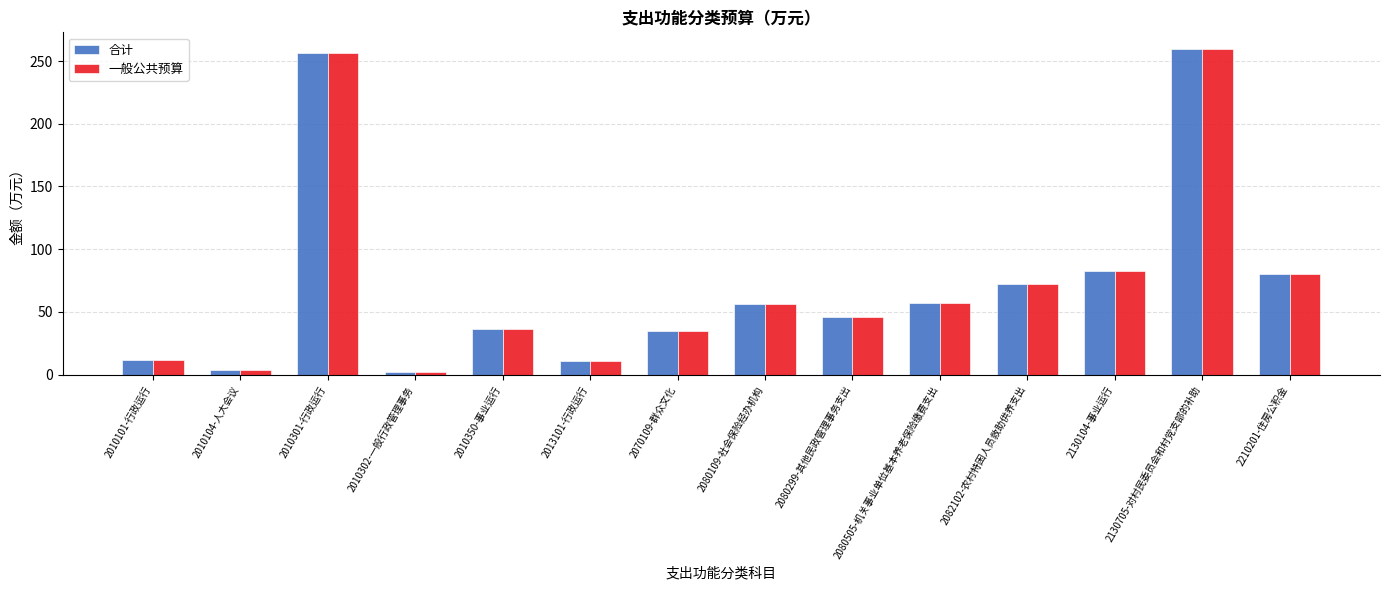

Is it true that 一般公共预算 equals 56.6 at 2080109-社会保险经办机构?

True